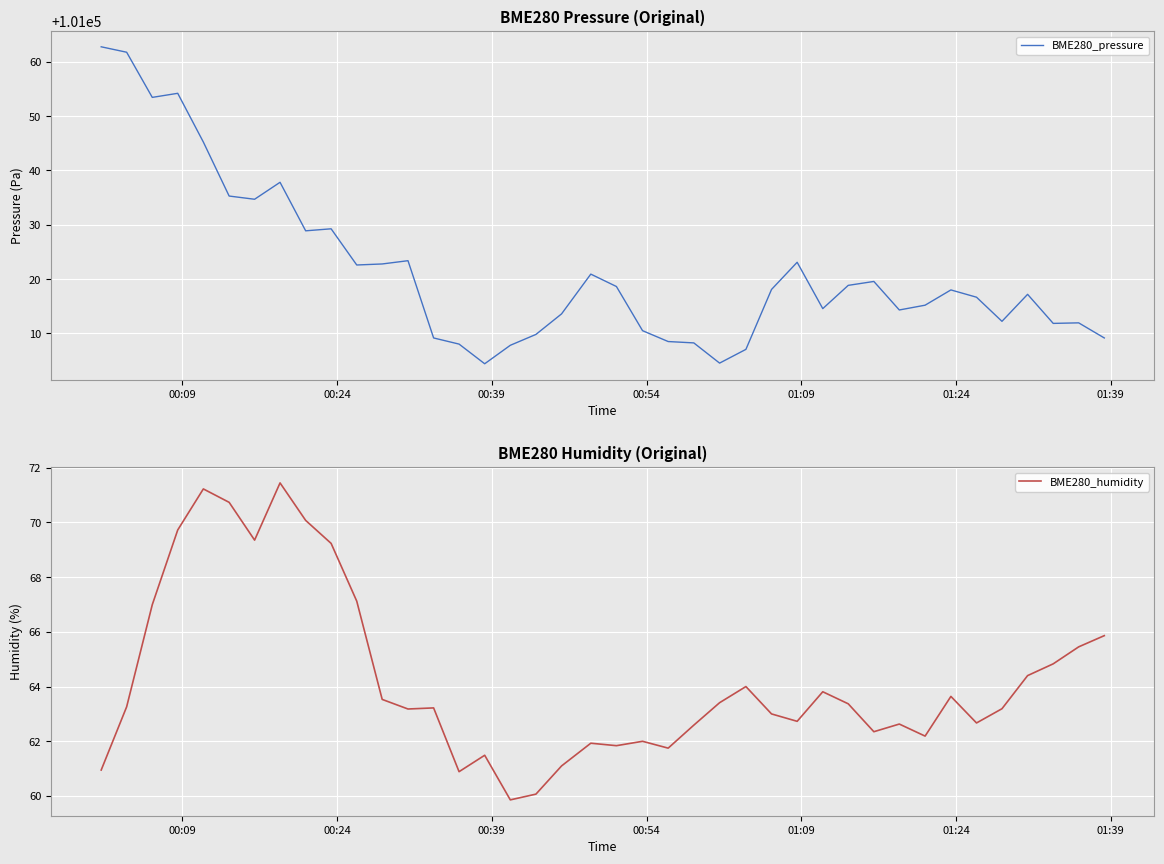

Is it true that BME280_pressure equals 156683.3 at 24?

False